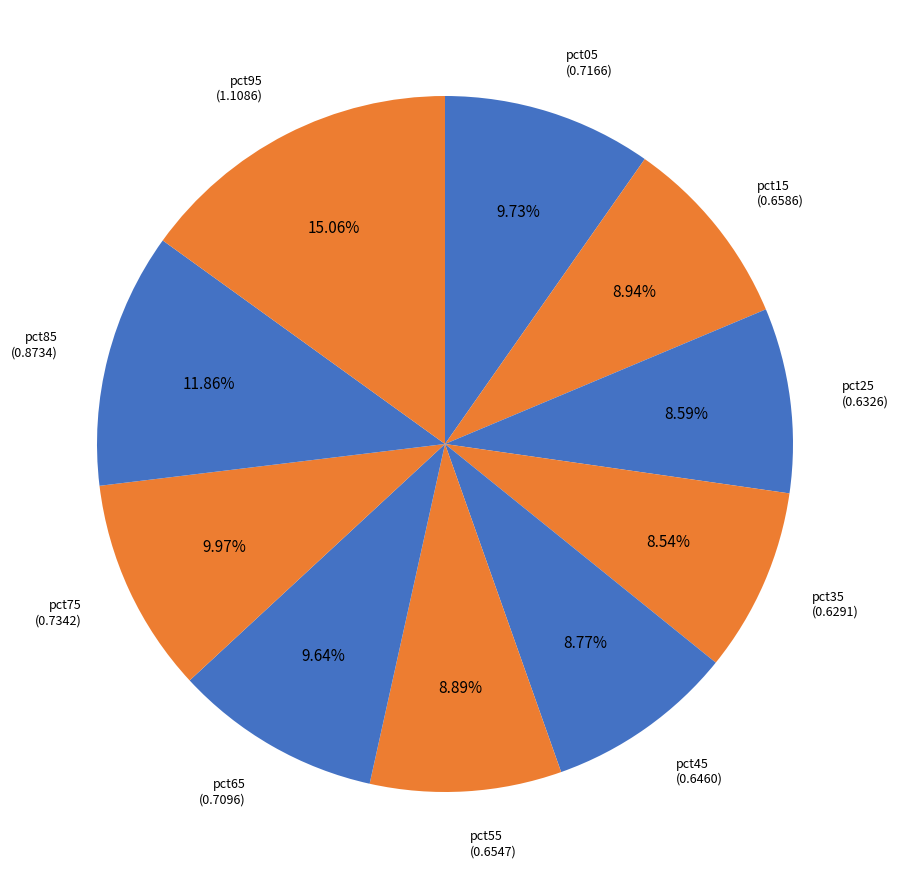

Does any single category account for the majority?

No